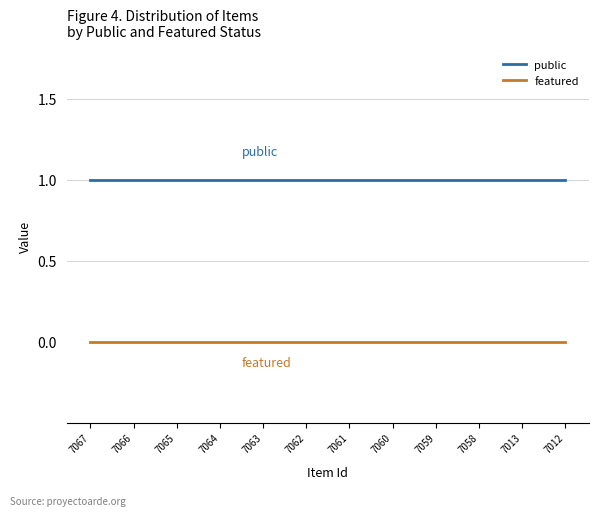

At how many categories does at least one series exceed 0?

12